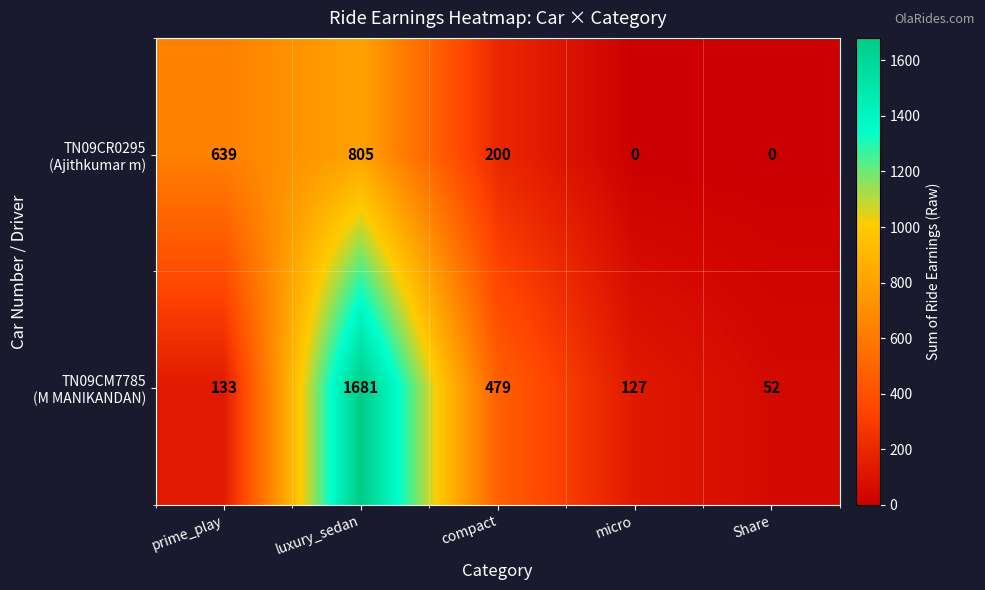

Count the number of categories in the chart.

5